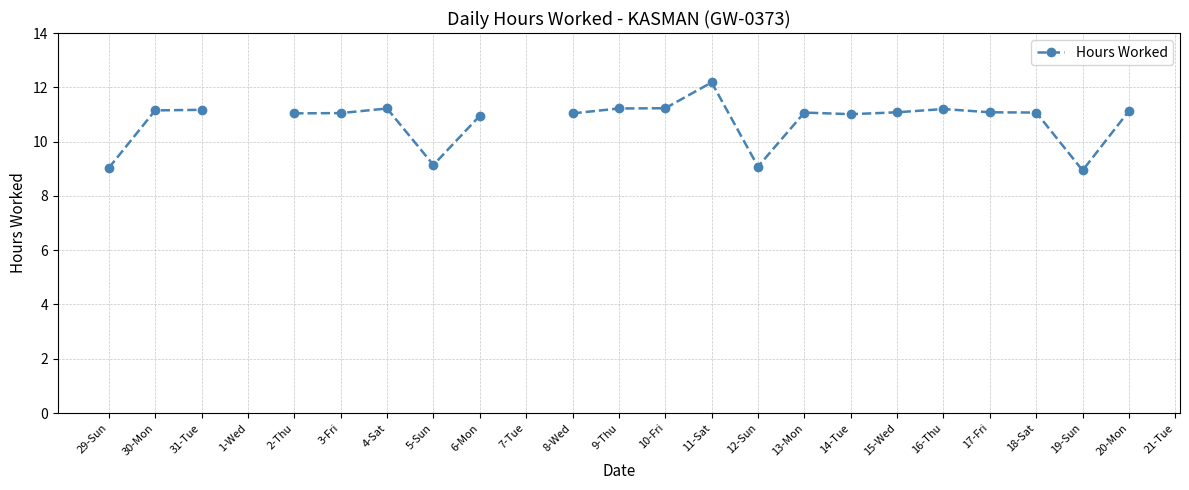

Which category has the highest value across all series?

11-Sat